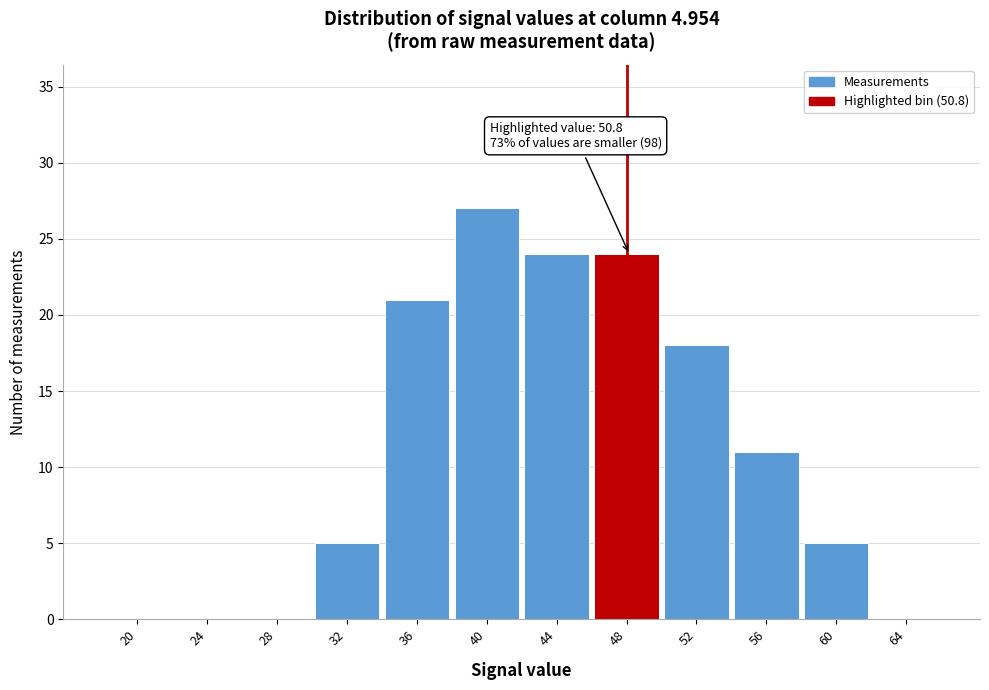

Reading right to left, what are all the values shown in this chart?

64=0	60=5	56=11	52=18	48=24	44=24	40=27	36=21	32=5	28=0	24=0	20=0